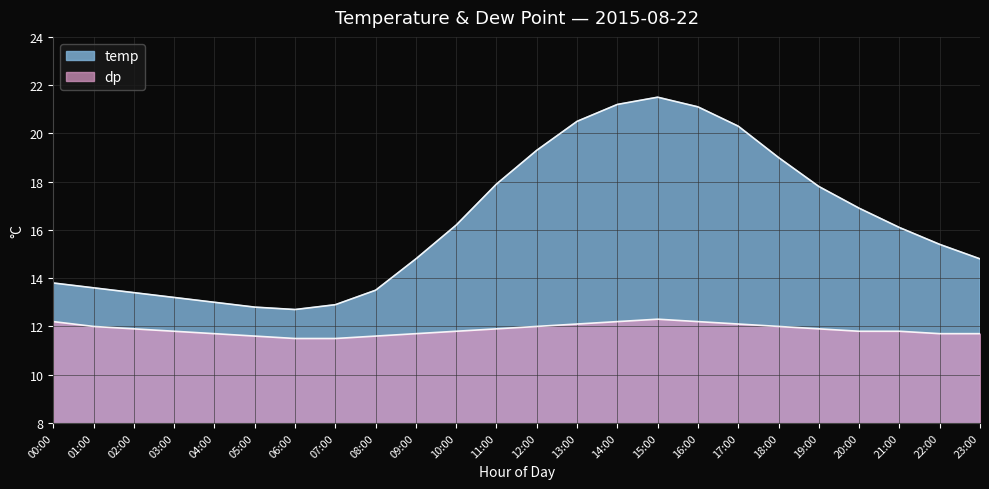

What is the label of the 11th point from the right?

13:00